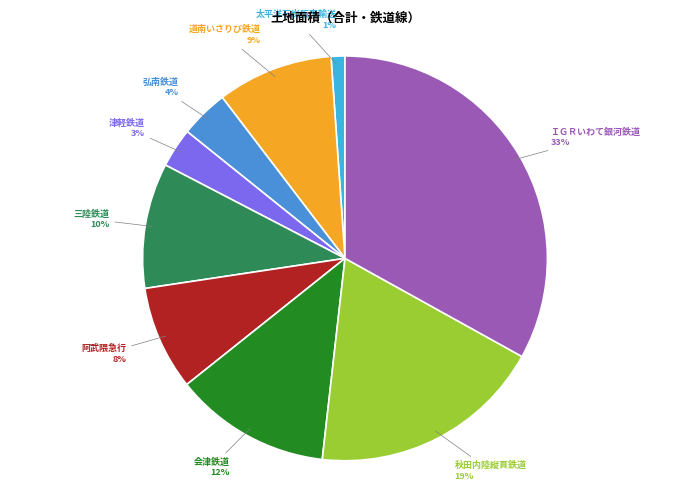

To the nearest percent, what is the combined percentage of 弘南鉄道 and 秋田内陸縦貫鉄道?

23%